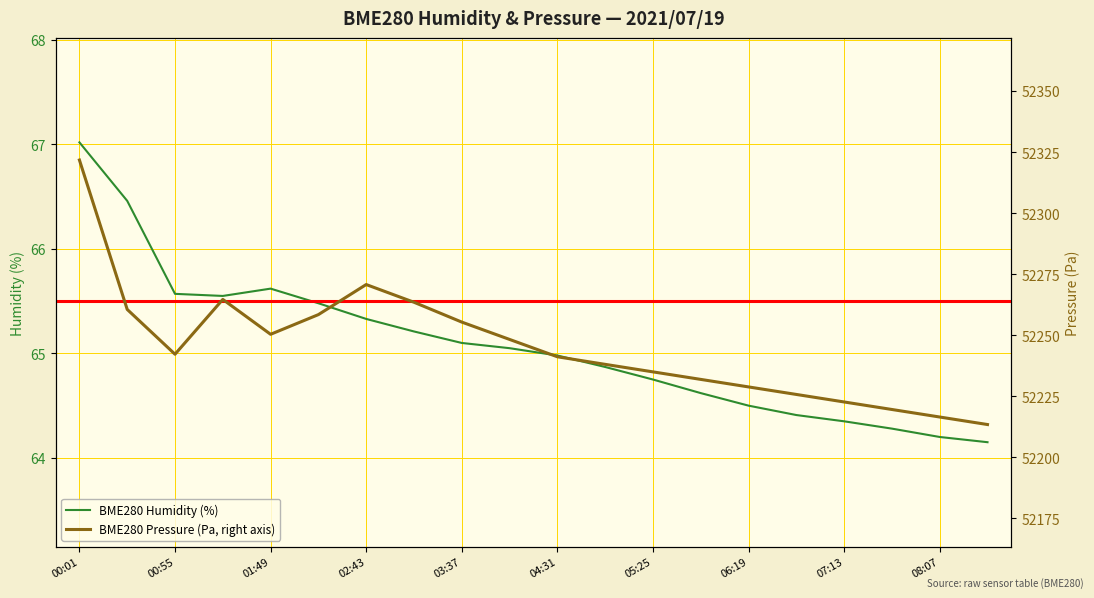

How many values in the BME280 Humidity (%) series are below 65?

10